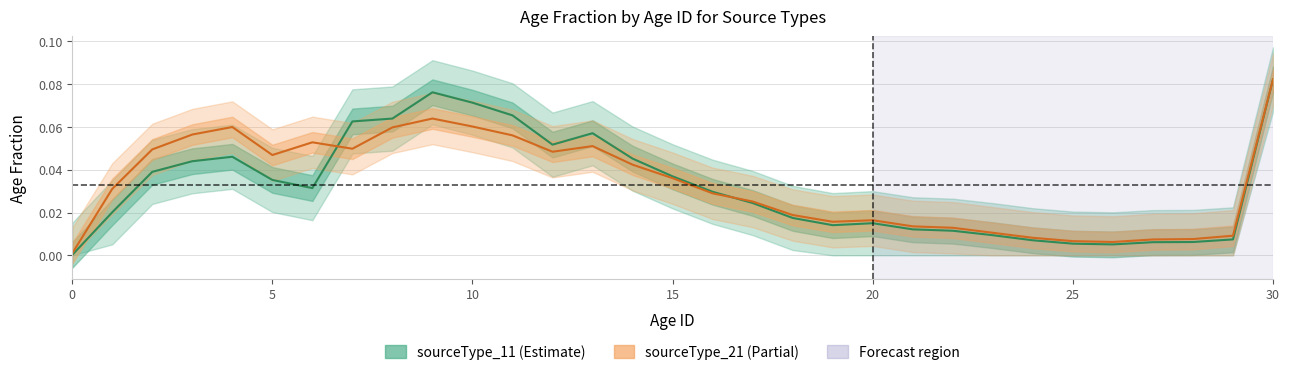

Which series has the largest total across all categories?

sourceType_21